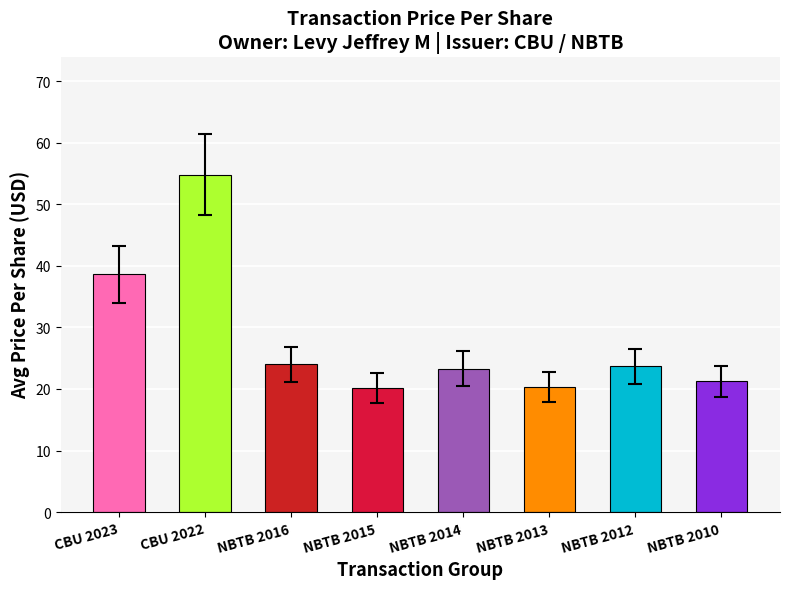

What is the change in value from CBU 2023 to CBU 2022?

+16.2